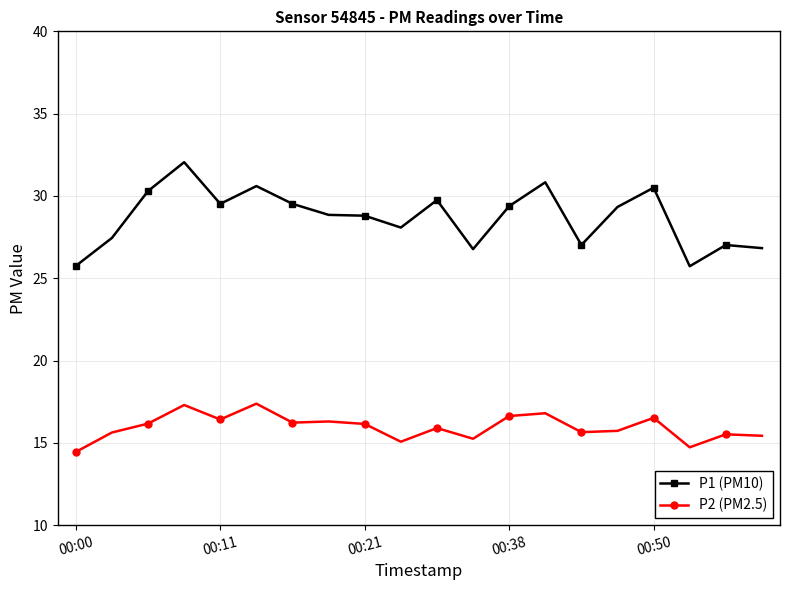

How many interior local valleys does the P2 (PM2.5) series have?

6